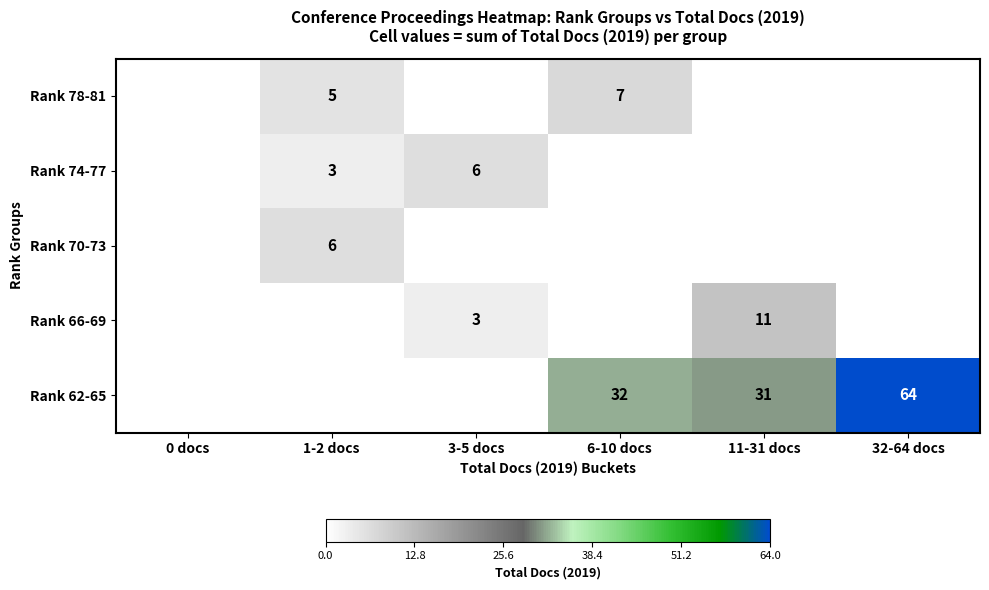

The value of Rank 70-73 at 1-2 docs is 6. True or false?

True